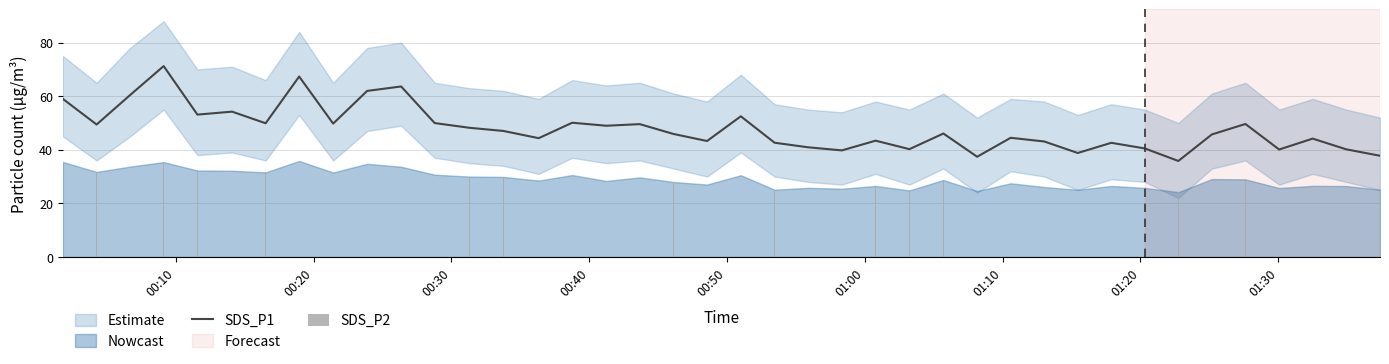

What is the greatest value displayed?

71.2